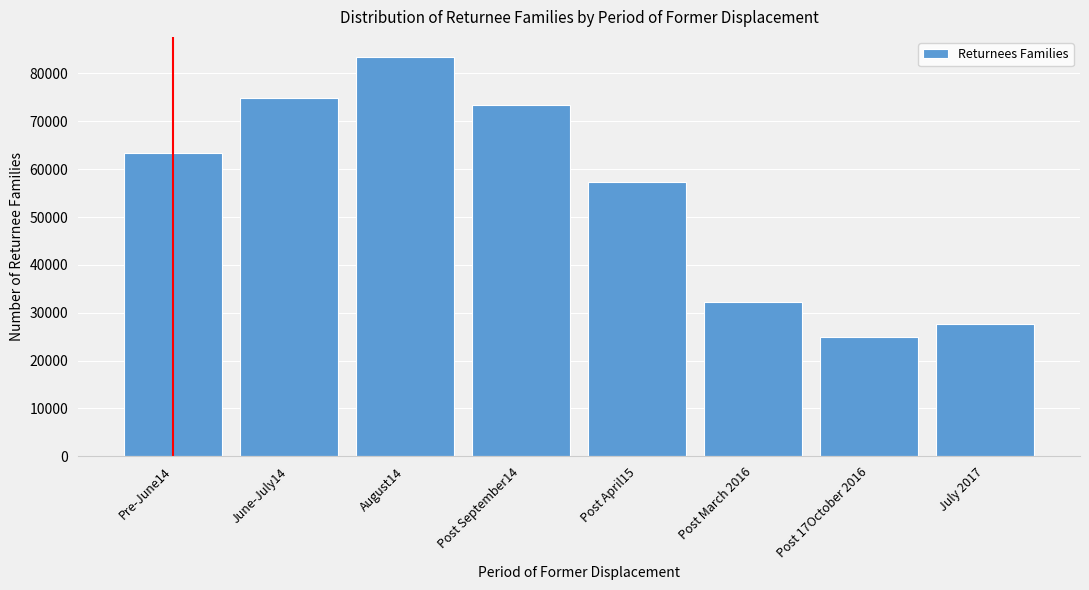

Reading right to left, extract all data points from this chart.

27673	24924	32221	57398	73430	83476	74812	63471